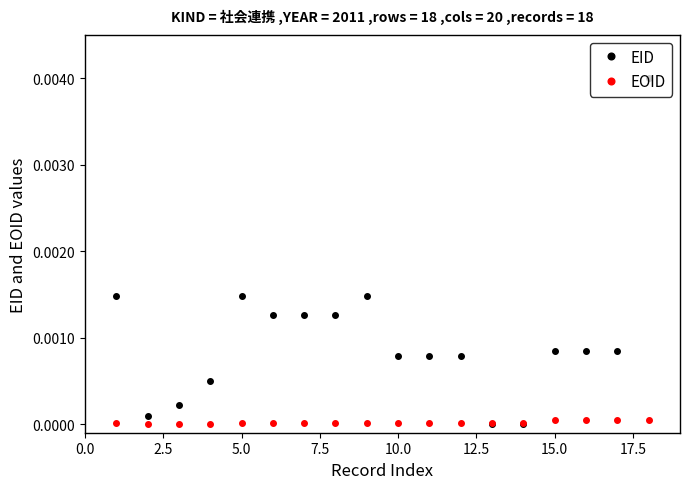

List the series in order of their overall mean, lowest first.

EOID, EID